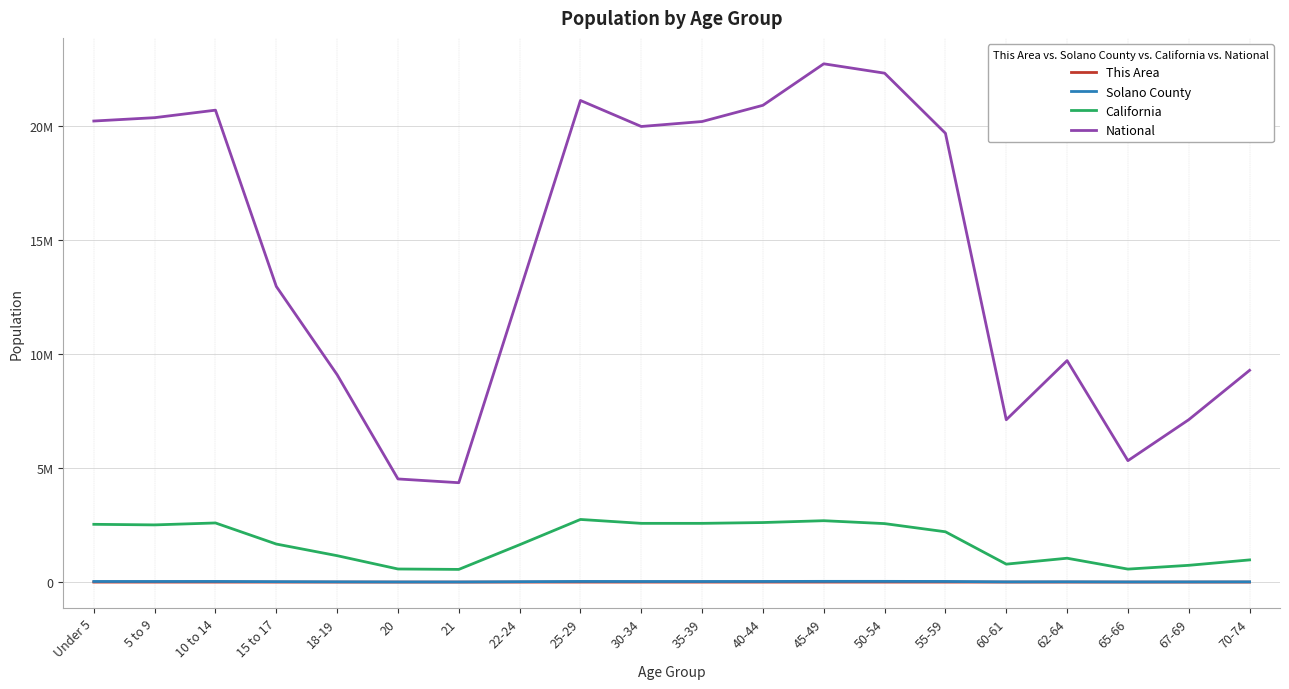

At which category does the chart reach its peak across all series?

45-49